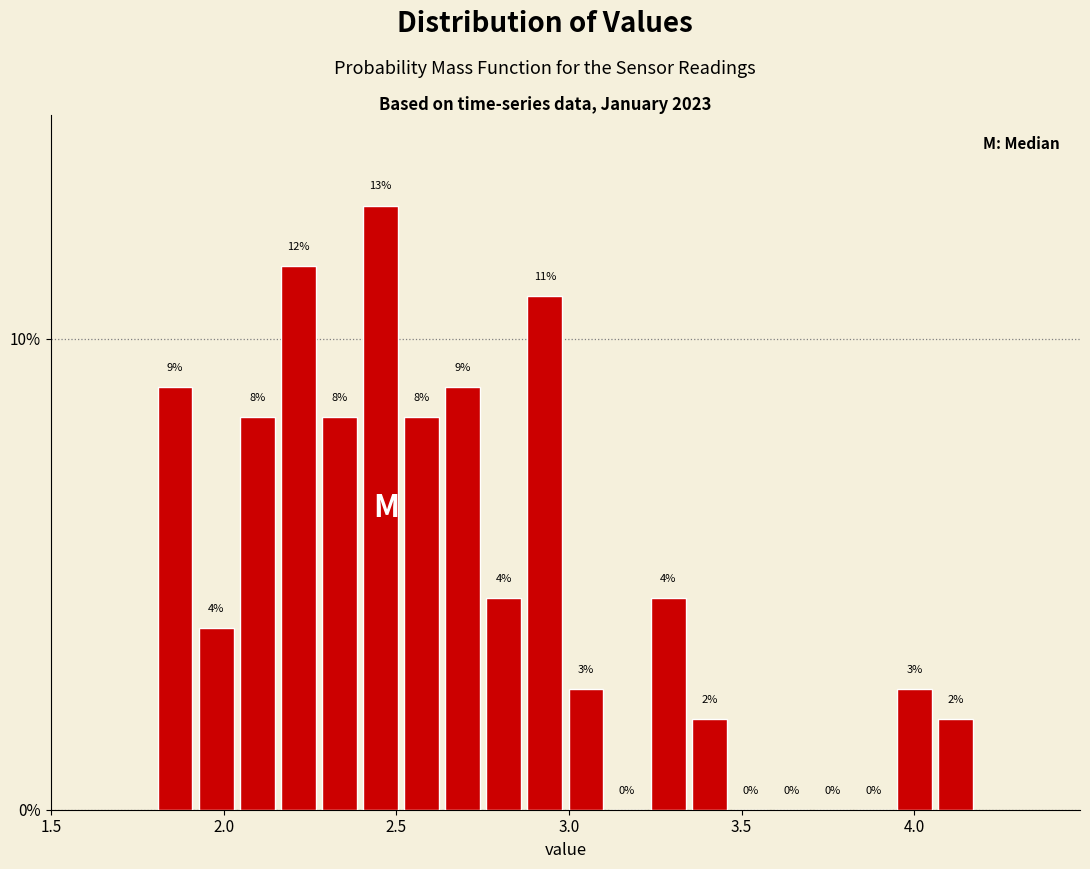

Read against the x-axis, roughly where is the centre of the tallest bar?

2.45